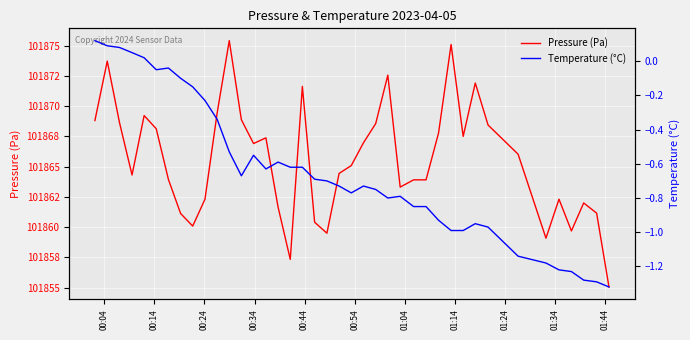

What is the highest value of the Temperature (°C) series?

0.1